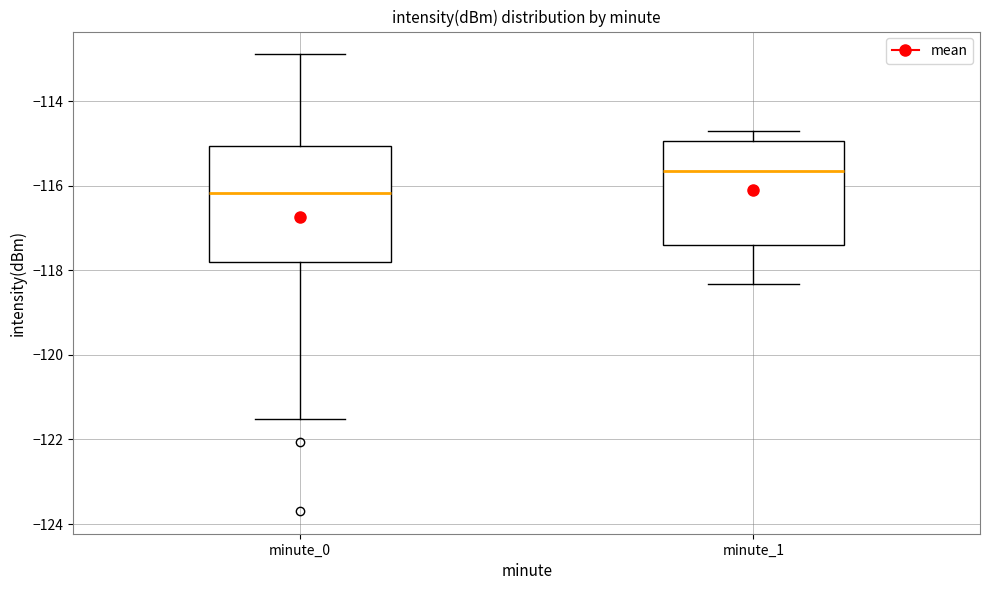

Reading left to right, read every box against the y-axis: the position of its median line, the range the box covers, and the ends of its whiskers. The values are not printed on the chart, so give them approximately, as read against the axis.

minute_0: median -116.2, box -117.8 to -115.0, whiskers -121.6 to -112.8
minute_1: median -115.6, box -117.4 to -115.0, whiskers -118.4 to -114.8